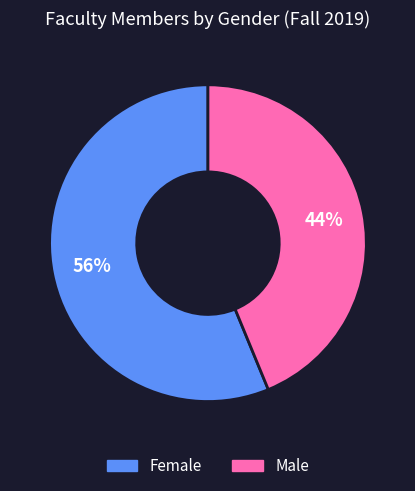

Count the number of slices in the pie.

2